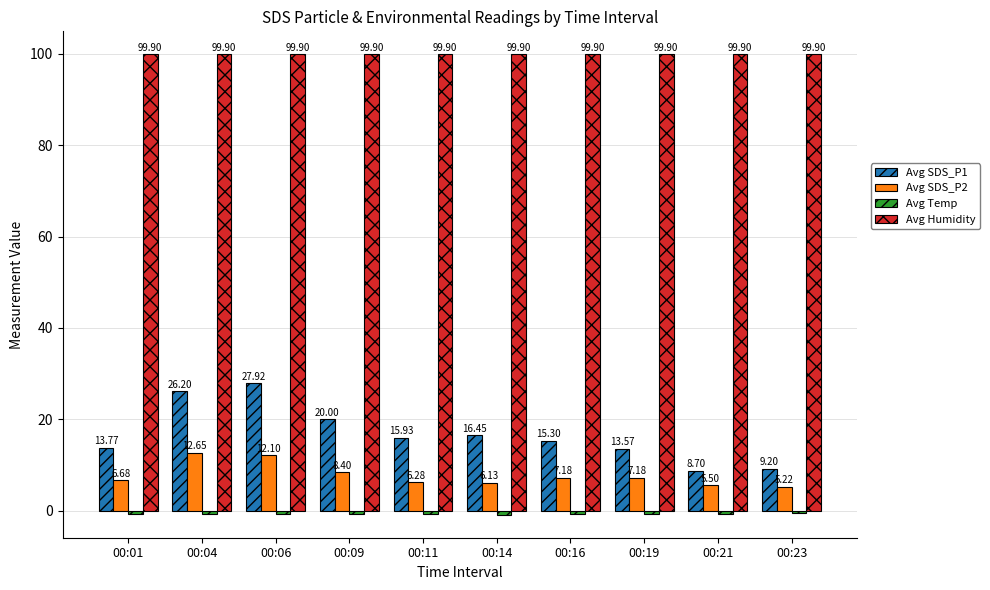

List the labels in order of Avg SDS_P1 value, smallest first.

00:21, 00:23, 00:19, 00:01, 00:16, 00:11, 00:14, 00:09, 00:04, 00:06